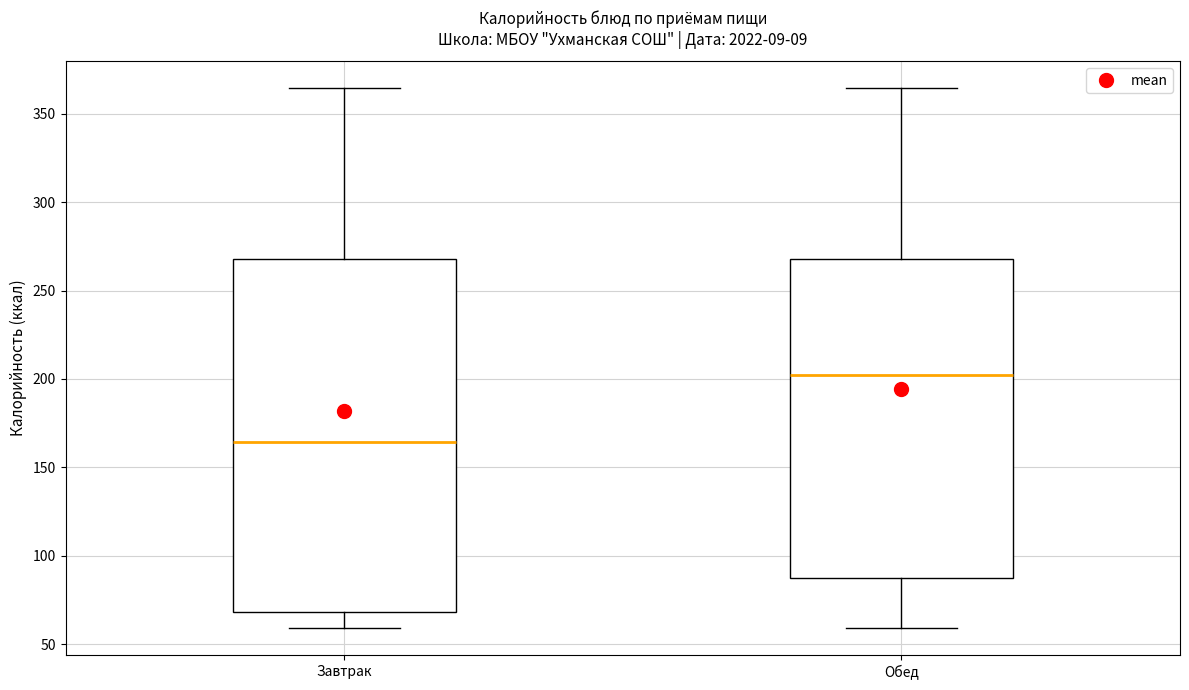

Reading left to right, transcribe this box plot: for each box, give where its median line is, the range the box spans, and where its two whiskers end, as read against the y-axis. The values are not printed on the chart, so give them approximately, as read against the axis.

Завтрак: median 165, box 70 to 270, whiskers 60 to 365
Обед: median 200, box 85 to 270, whiskers 60 to 365